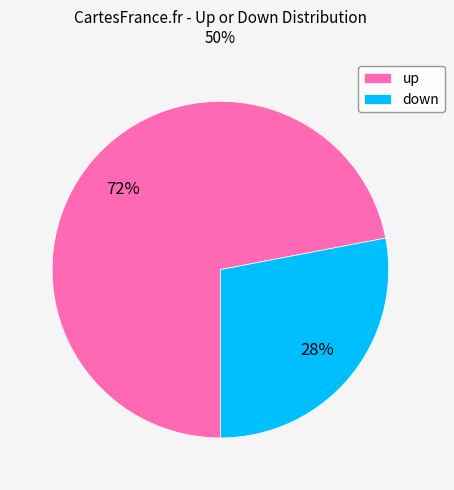

To the nearest percent, what is the average slice percentage?

50%